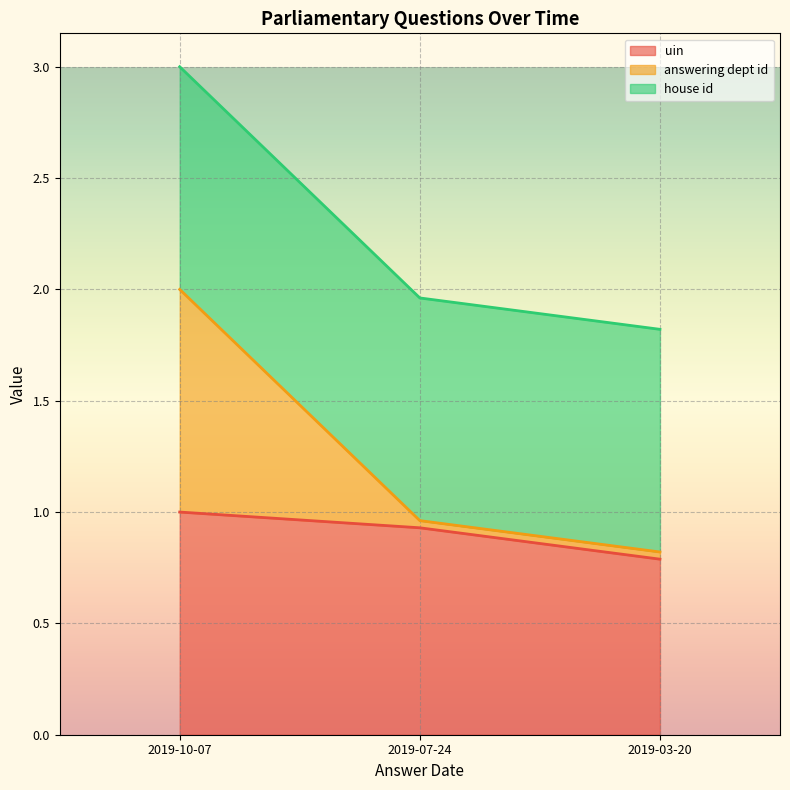

How many categories are shown in the chart?

3